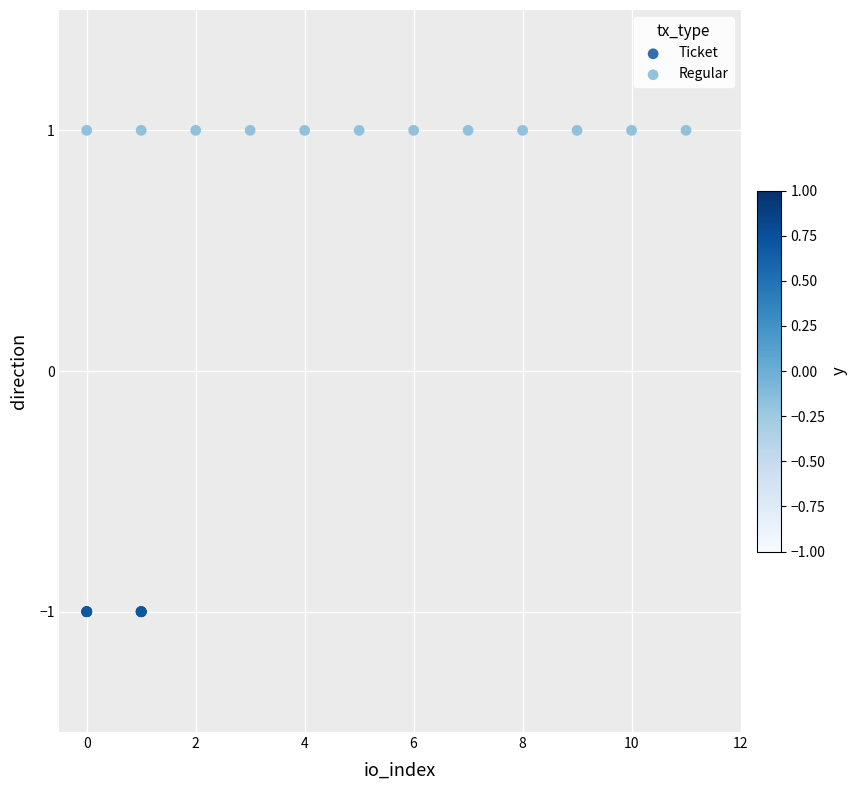

What are all the series names shown in the legend?

Ticket, Regular